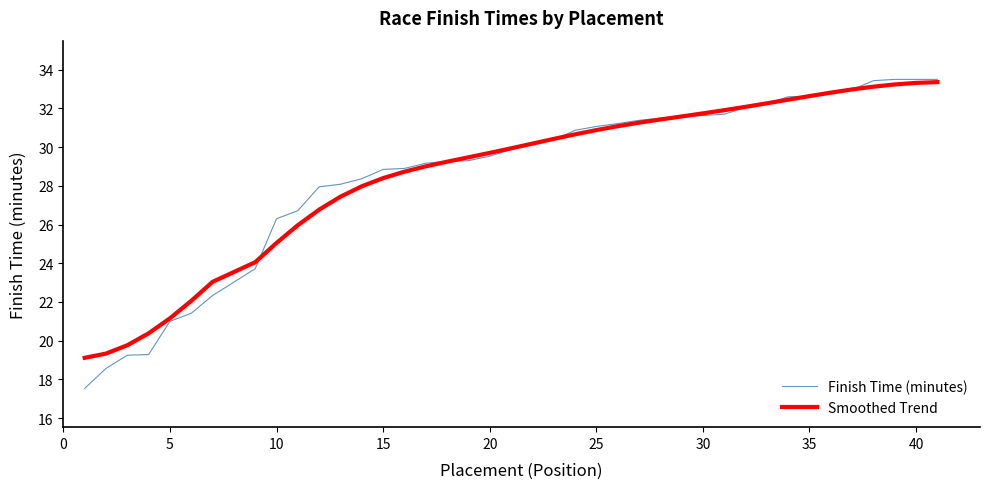

What is the maximum value for Finish Time (minutes)?

33.5